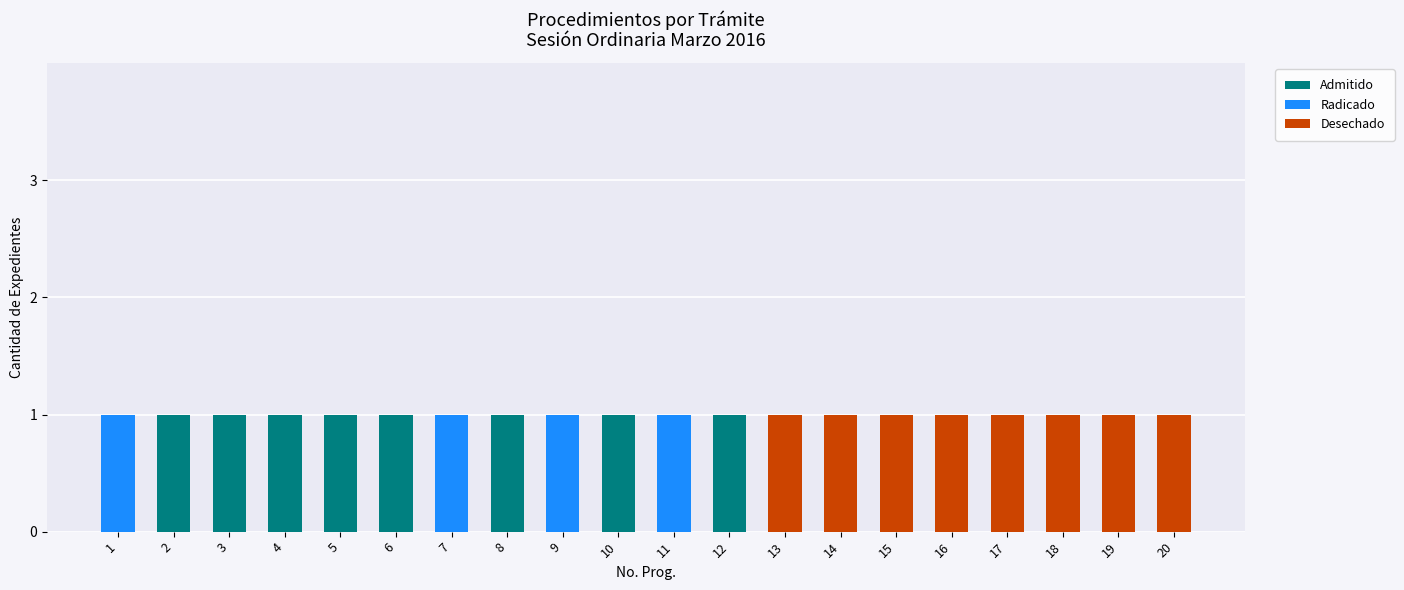

The Admitido series shows 1 at 1. True or false?

False